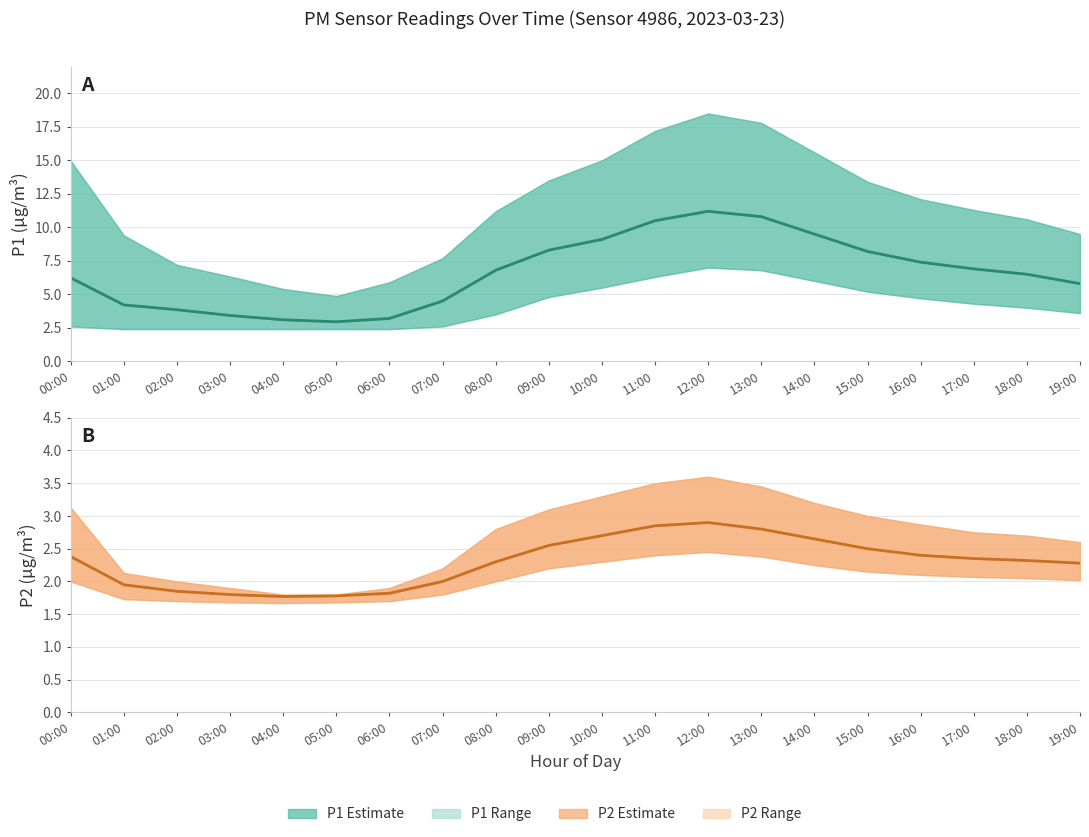

How many lines are shown in the chart?

2